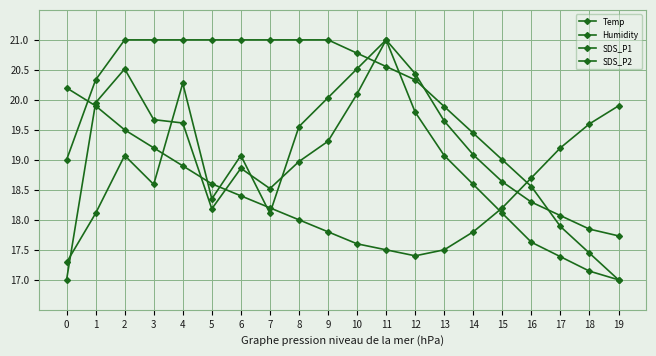

Which series has the largest range (max minus min)?

Humidity